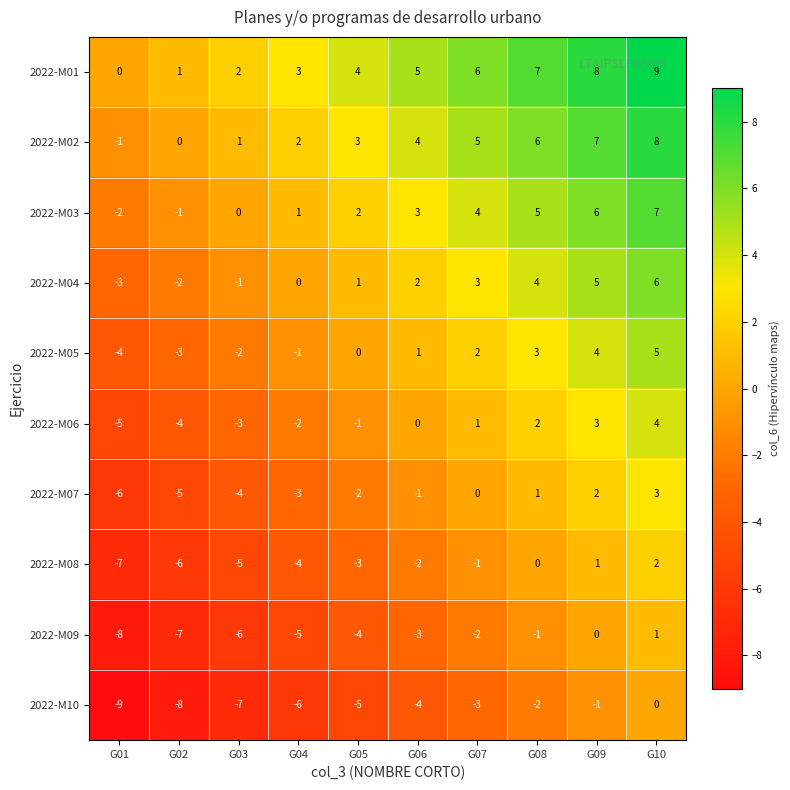

What is the difference between the maximum and minimum values in the 2022-M09 series?

9